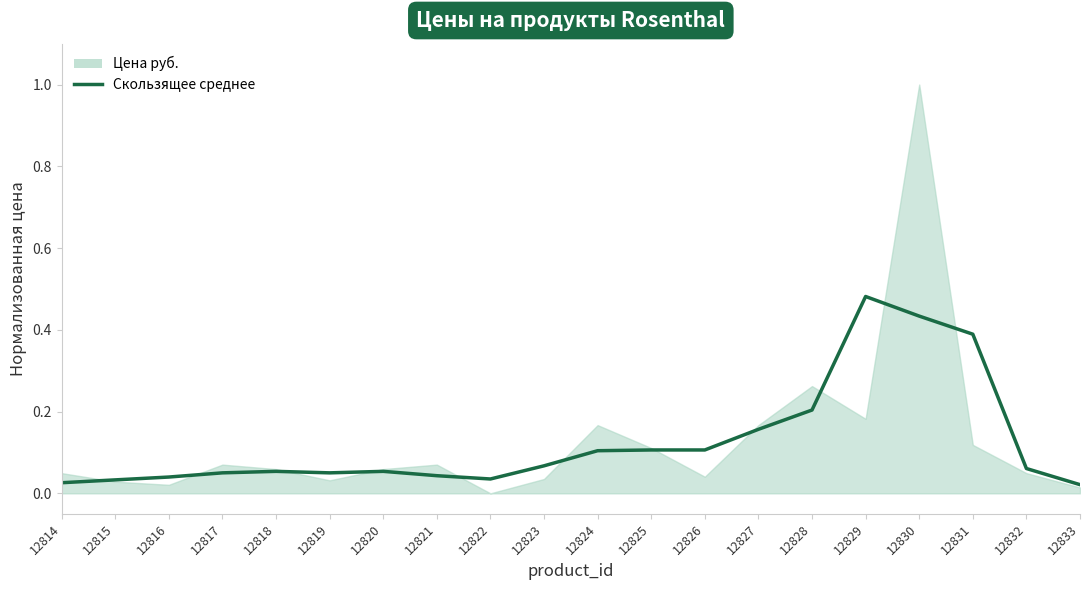

Reading left to right, extract all data points from this chart.

12814=0.0	12815=0.0	12816=0.0	12817=0.1	12818=0.1	12819=0.1	12820=0.1	12821=0.0	12822=0.0	12823=0.1	12824=0.1	12825=0.1	12826=0.1	12827=0.2	12828=0.2	12829=0.5	12830=0.4	12831=0.4	12832=0.1	12833=0.0